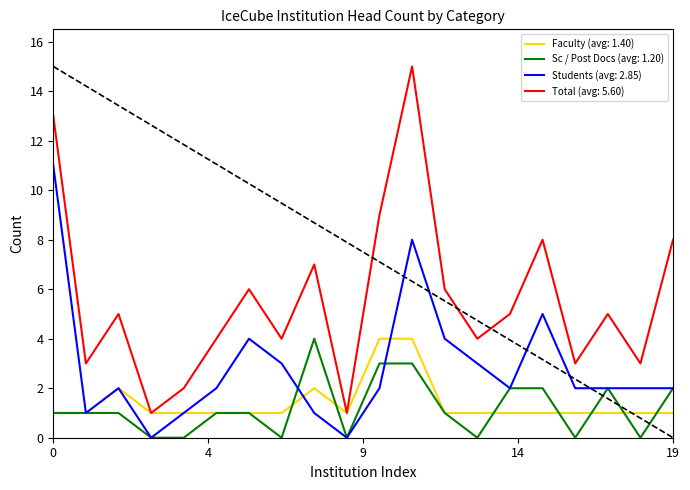

What is the maximum value shown in the chart?

15